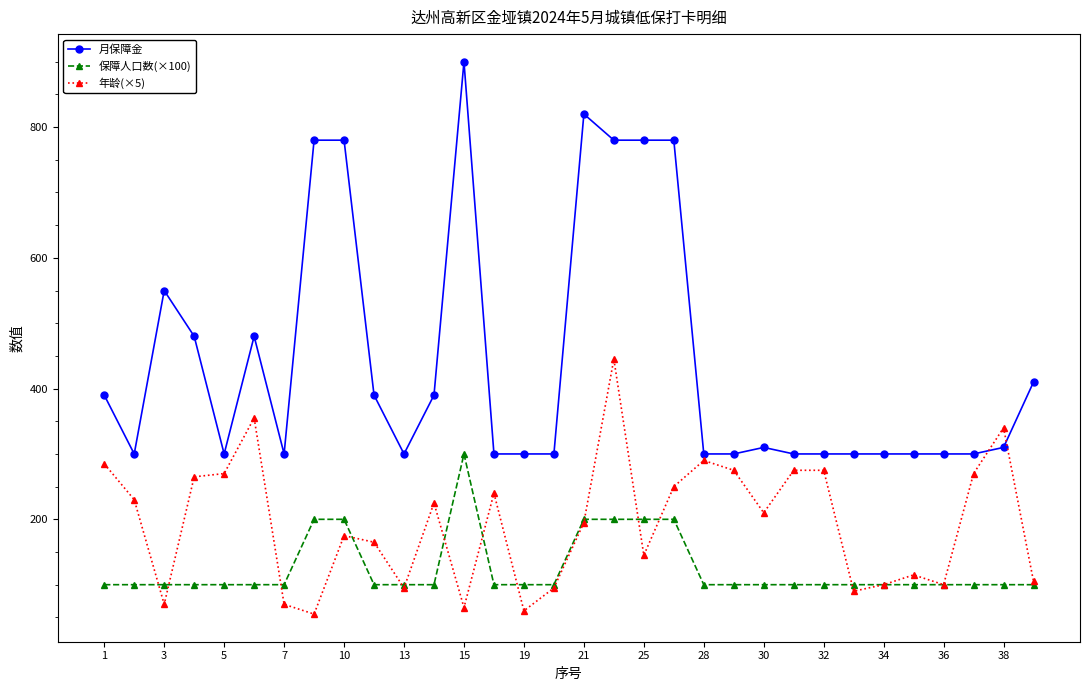

What is the difference between the maximum and minimum values in the 月保障金 series?

600